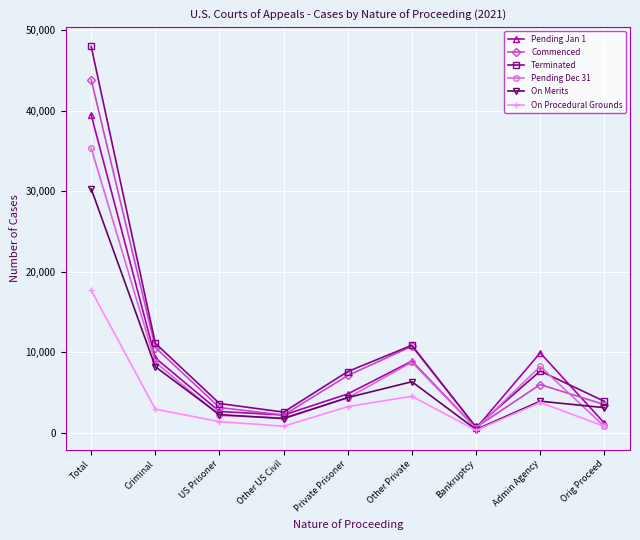

What are all the series names shown in the legend?

Pending Jan 1, Commenced, Terminated, Pending Dec 31, On Merits, On Procedural Grounds